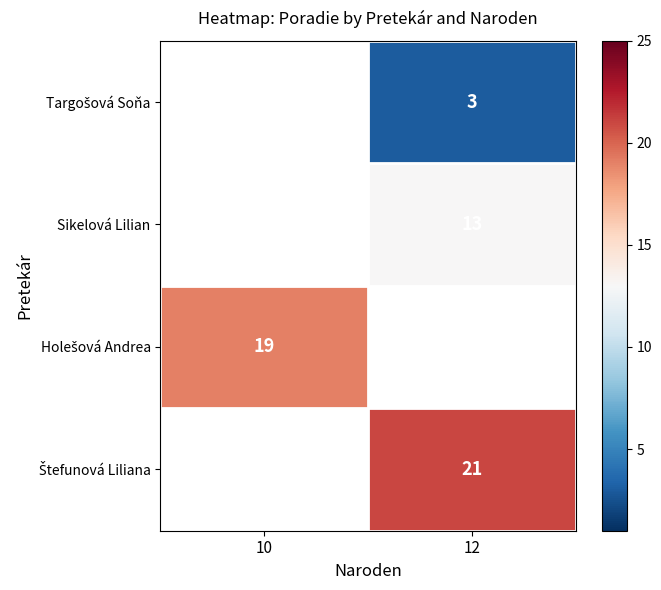

The value of Sikelová Lilian at 12 is 13. True or false?

True